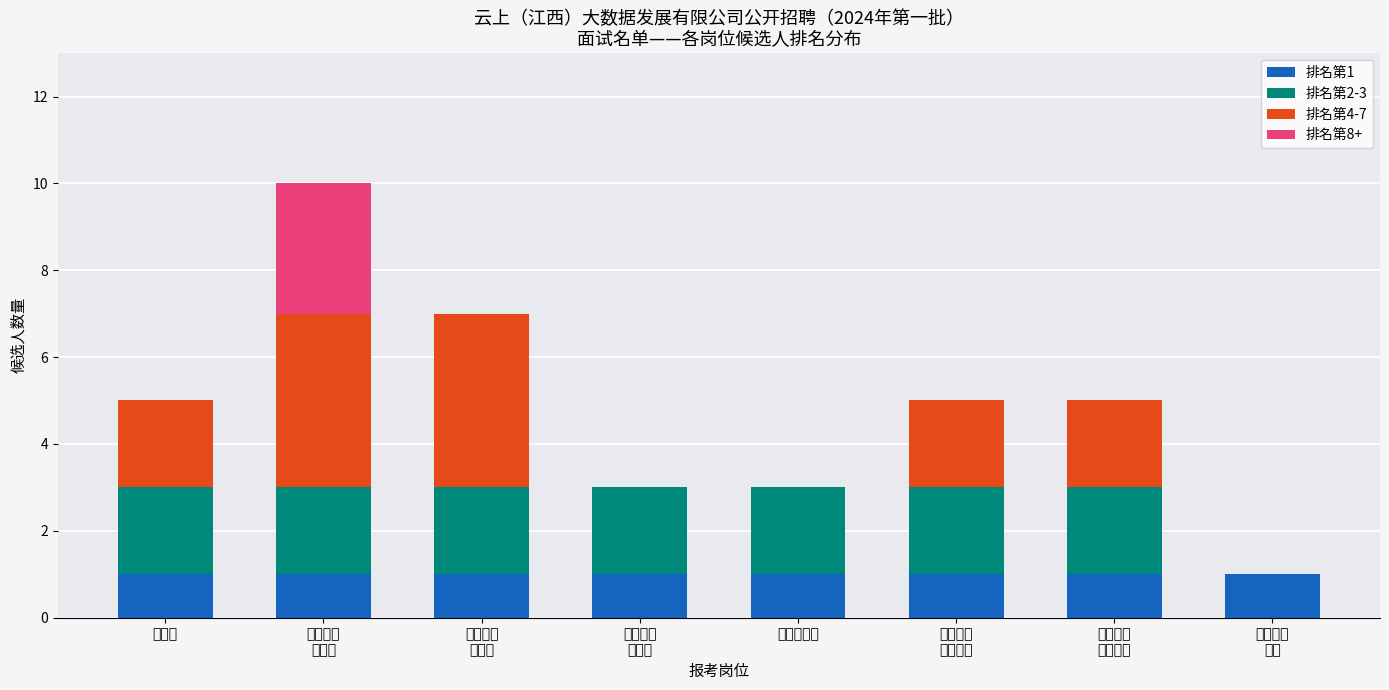

What is the average value of the 排名第1 series?

1